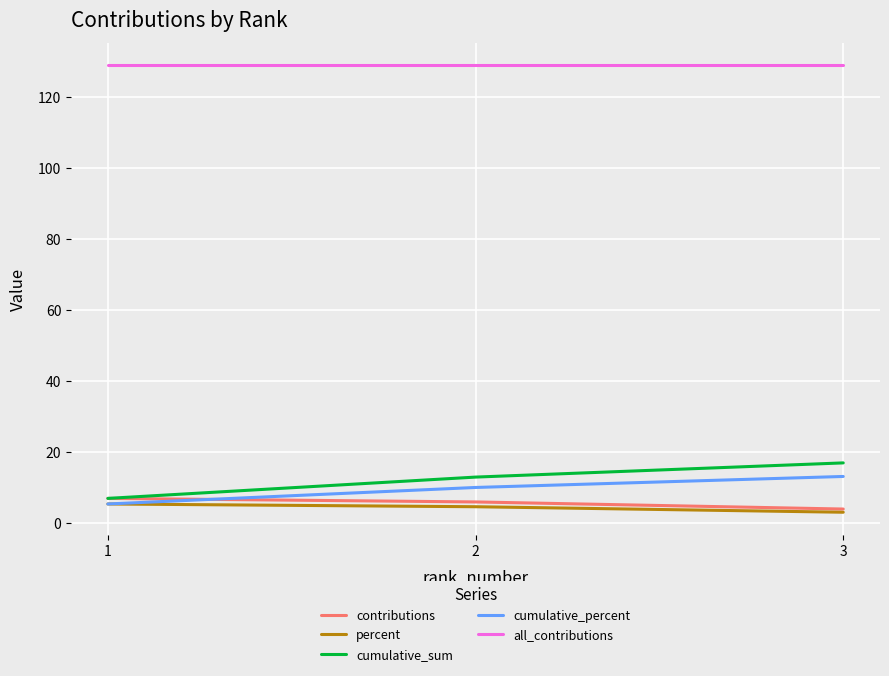

The value of cumulative_sum at 1 is 7.0. True or false?

True